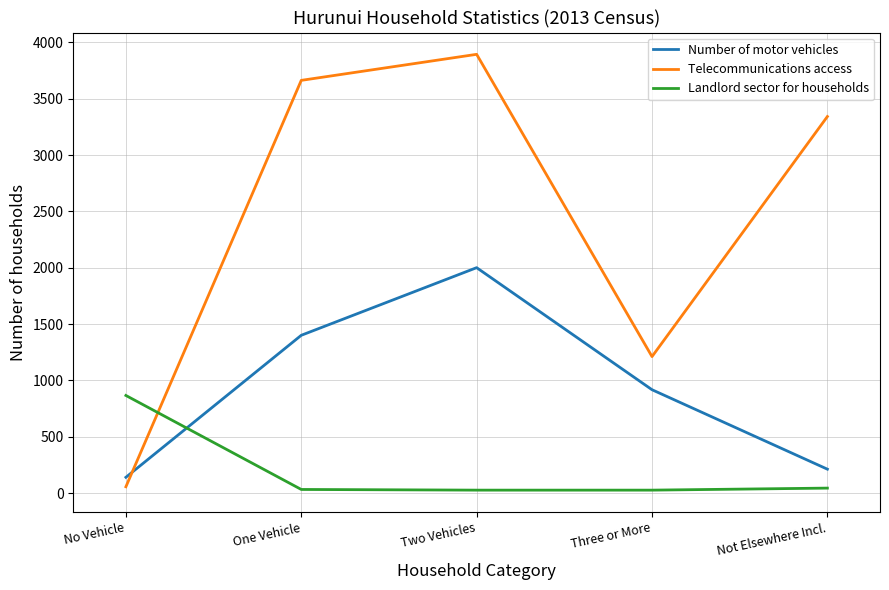

The value of Number of motor vehicles at Three or More is 294. True or false?

False